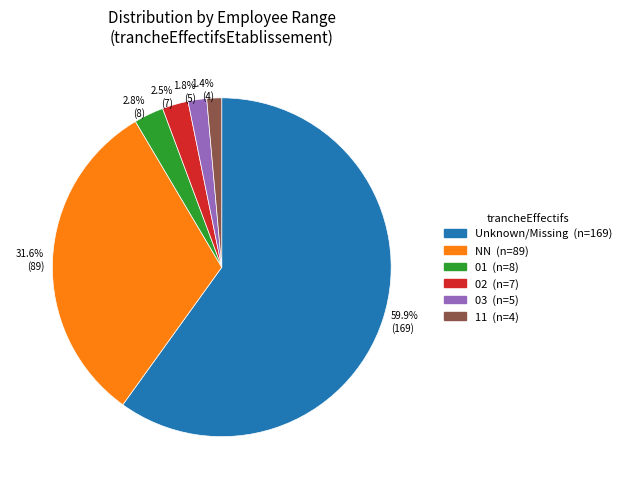

Is there a majority slice in this chart?

Yes